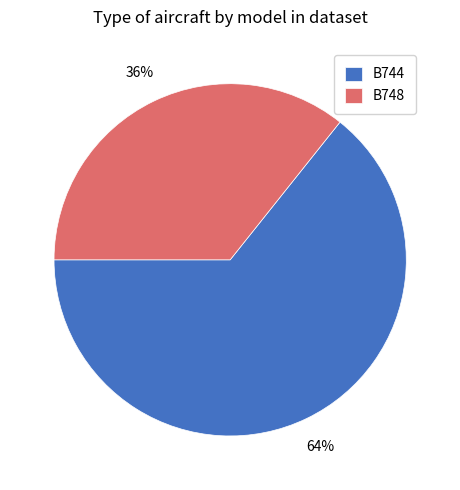

Is there any slice that represents more than half of the pie?

Yes